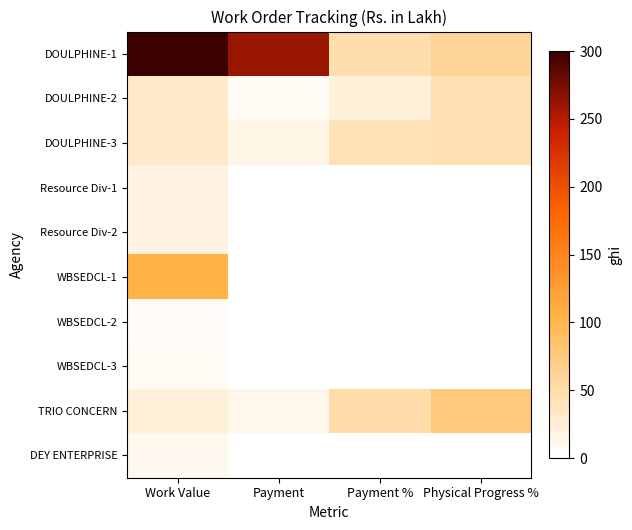

How many distinct data groups are displayed?

10